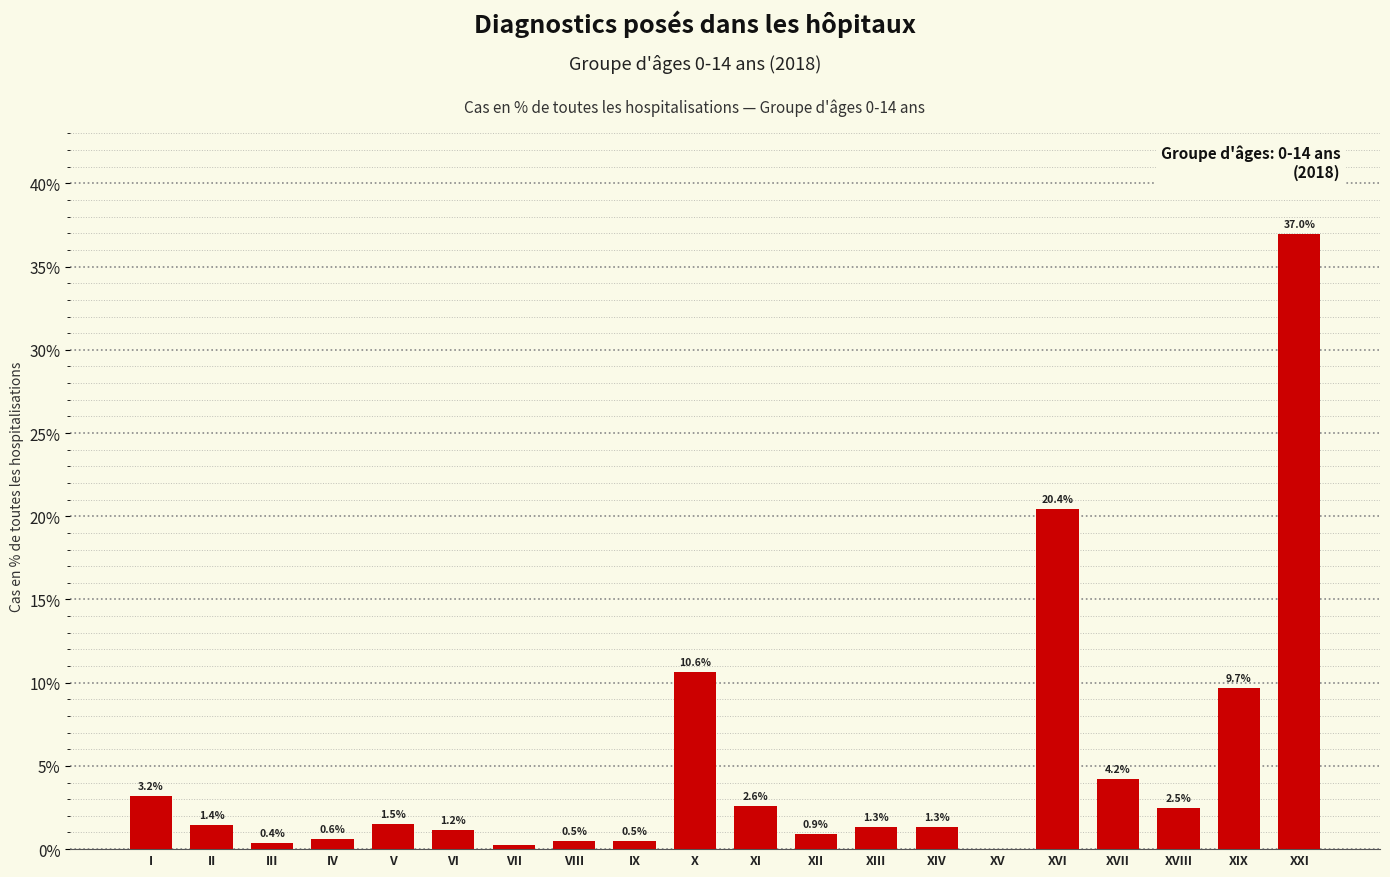

Between XIX and XV, which is larger?

XIX